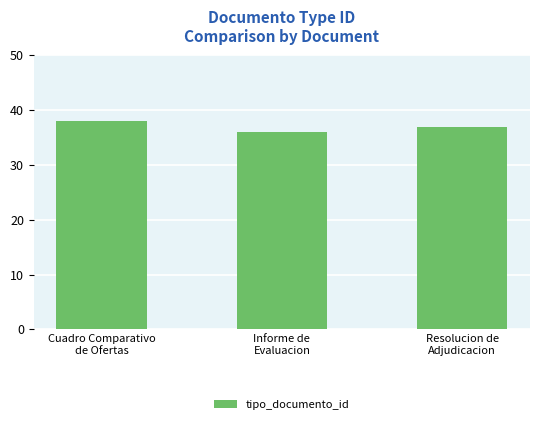

List the labels in order of value, smallest first.

Informe de
Evaluacion, Resolucion de
Adjudicacion, Cuadro Comparativo
de Ofertas